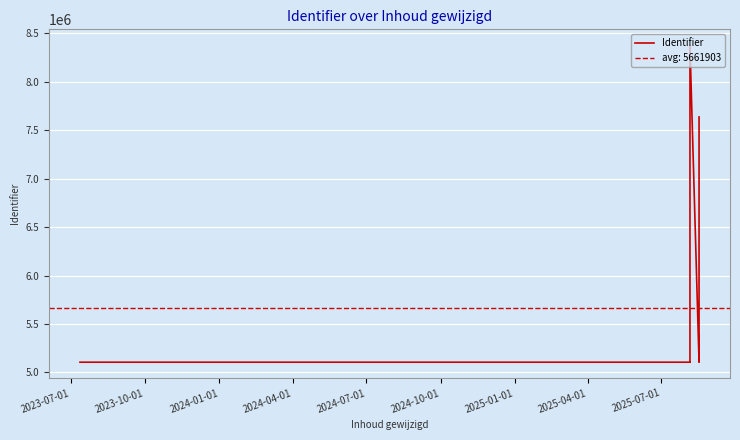

How many data points are less than 5106233?

7